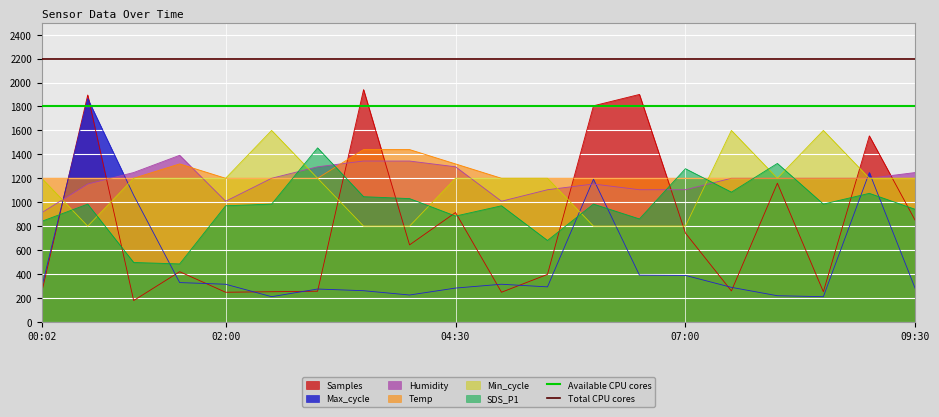

True or false: Min_cycle and Max_cycle intersect in this chart.

True